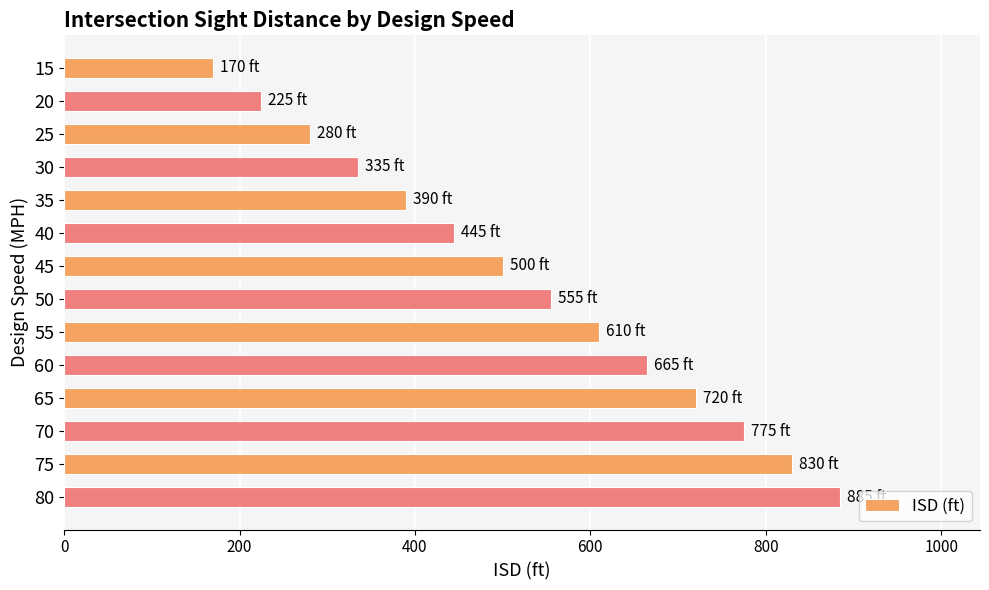

Between 35 and 50, which is larger?

50